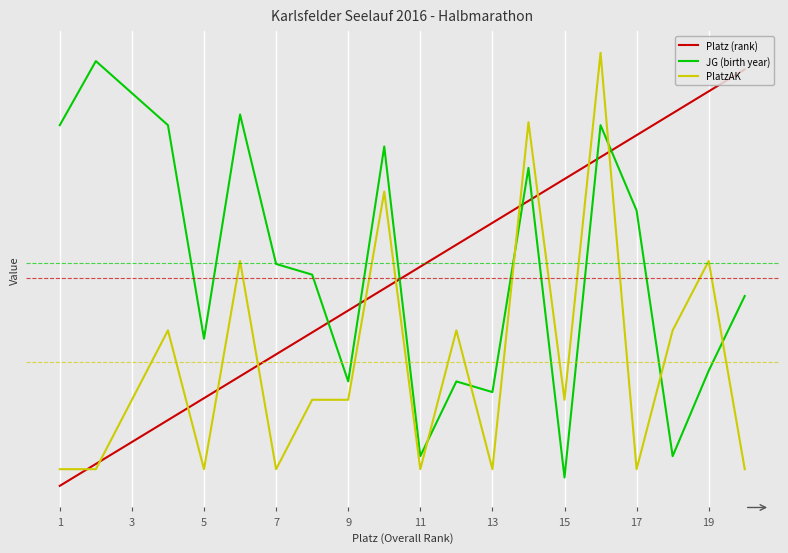

At which label does Platz (rank) reach its minimum?

1